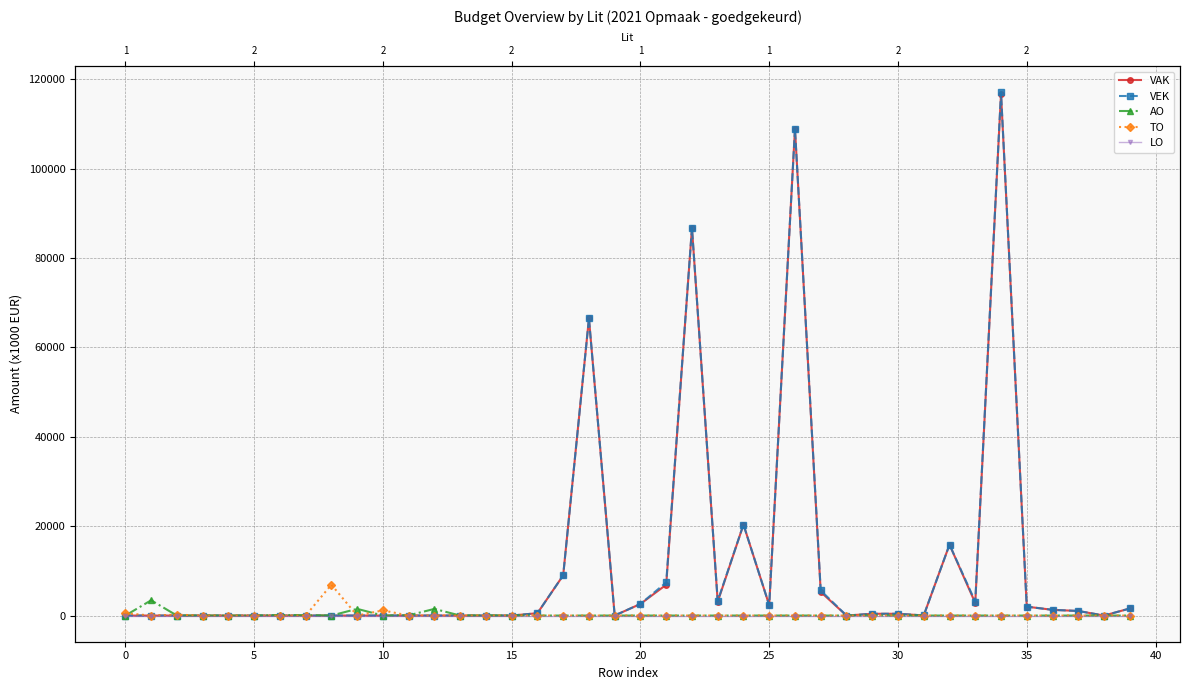

What are all the series names shown in the legend?

VAK, VEK, AO, TO, LO